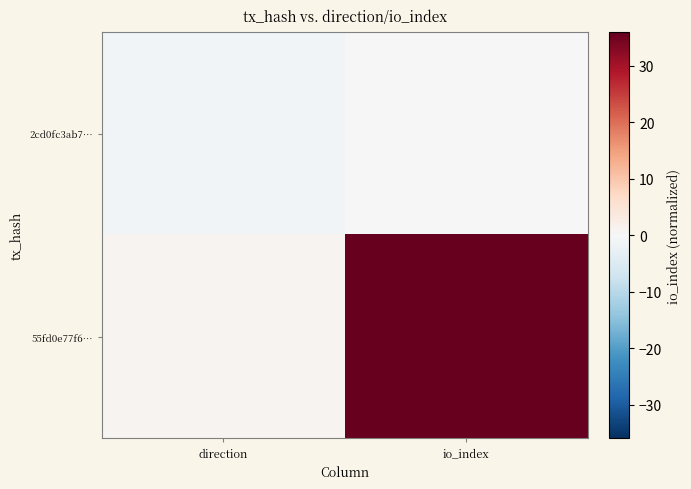

Rank the series at direction from lowest to highest value.

2cd0fc3ab7…, 55fd0e77f6…